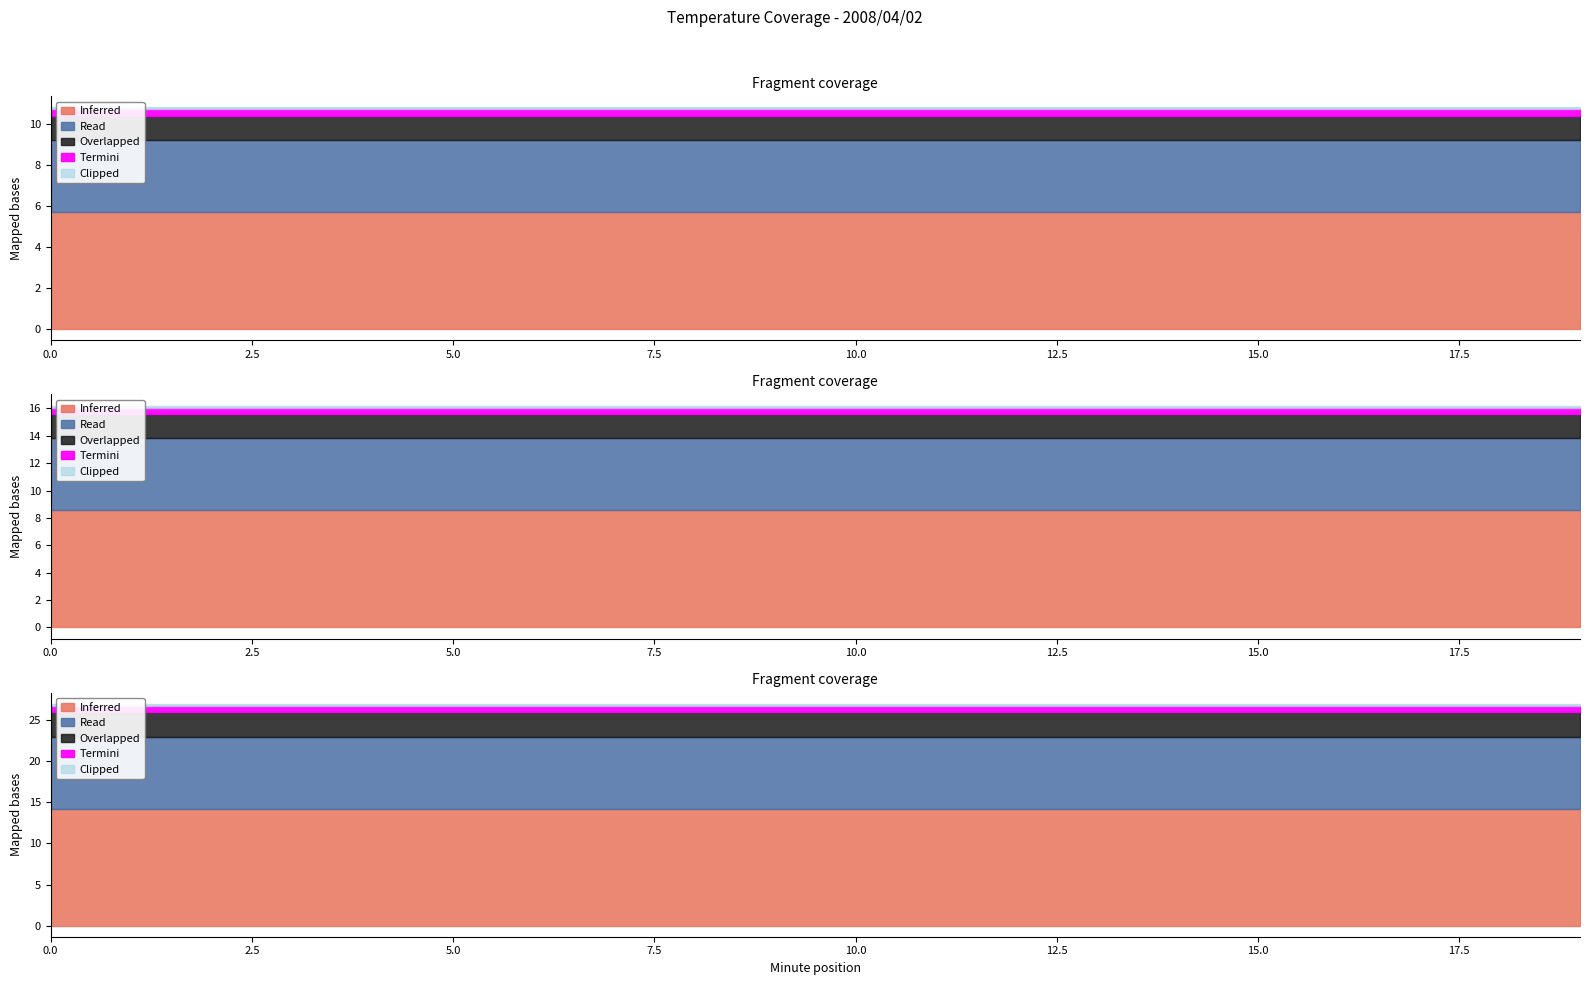

How many lines are shown in the chart?

5